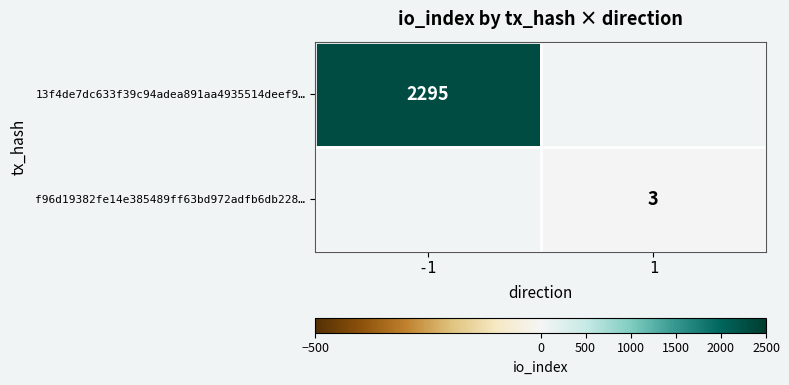

Which has a higher value, 1 or -1?

-1